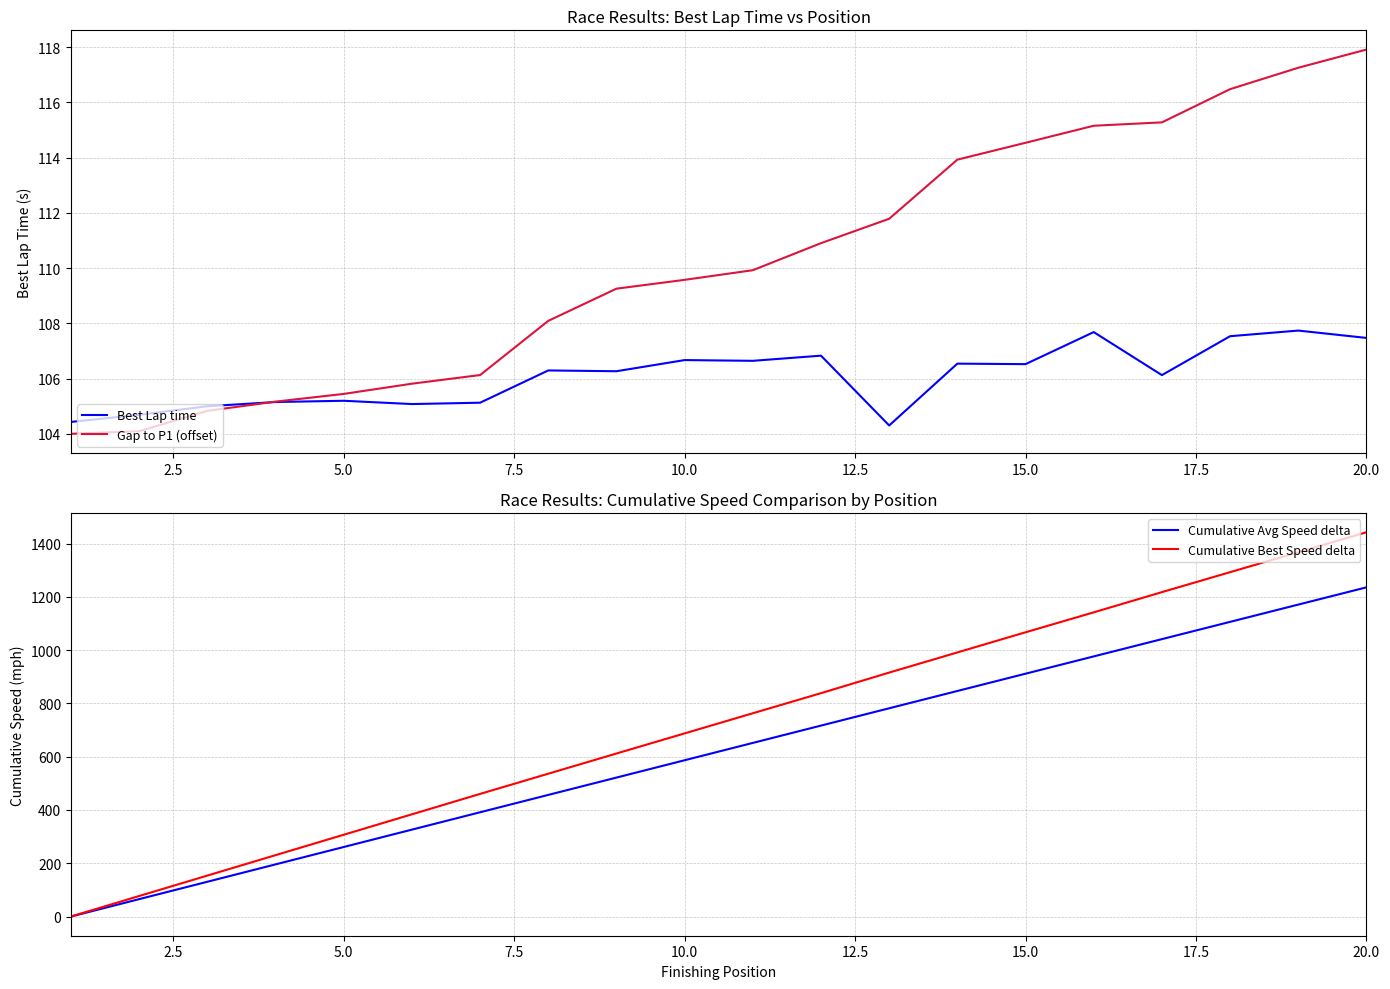

True or false: Best Lap time has a value of 107.5 at 20.0.

True